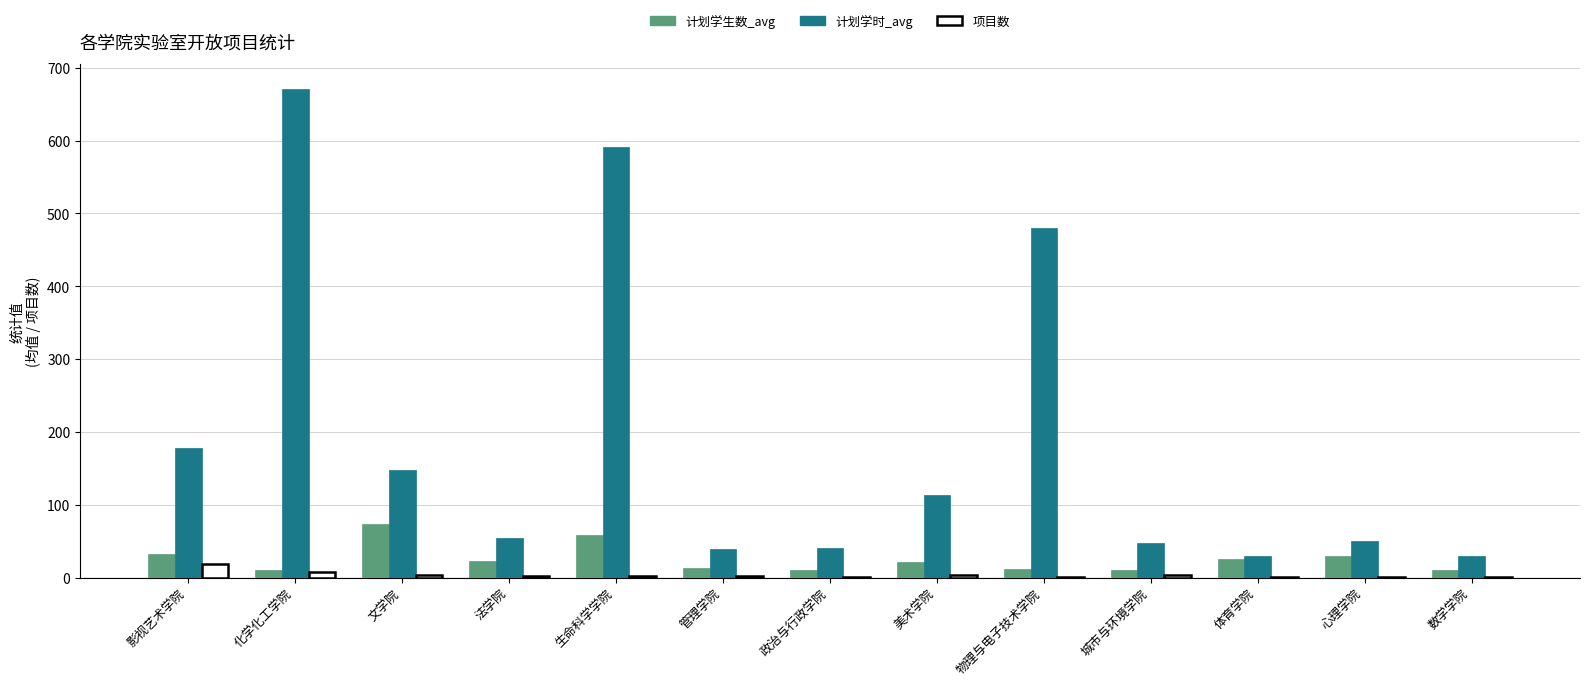

Which series changed the most between 美术学院 and 体育学院?

计划学时_avg